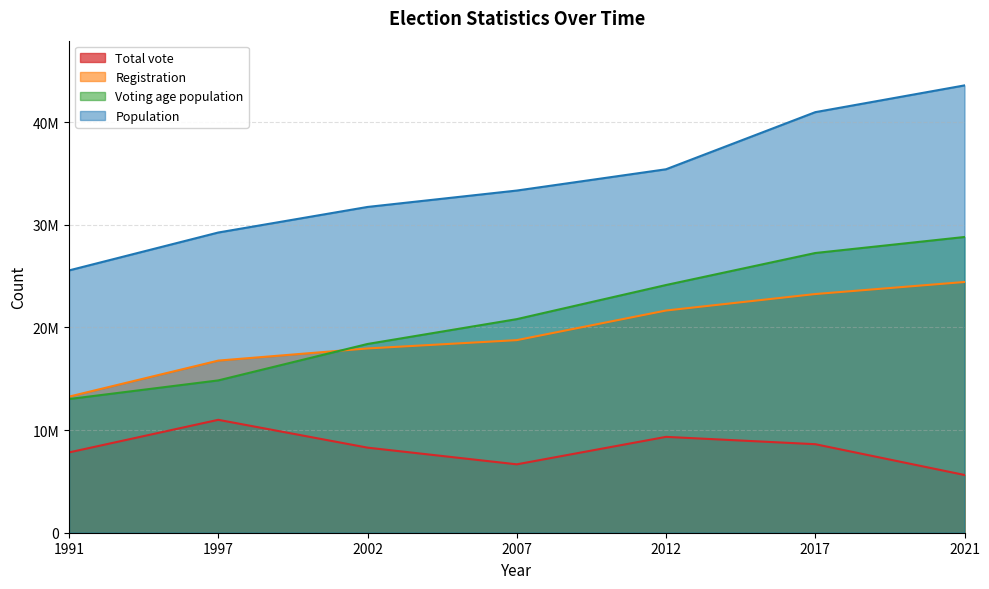

True or false: Voting age population and Population intersect in this chart.

False